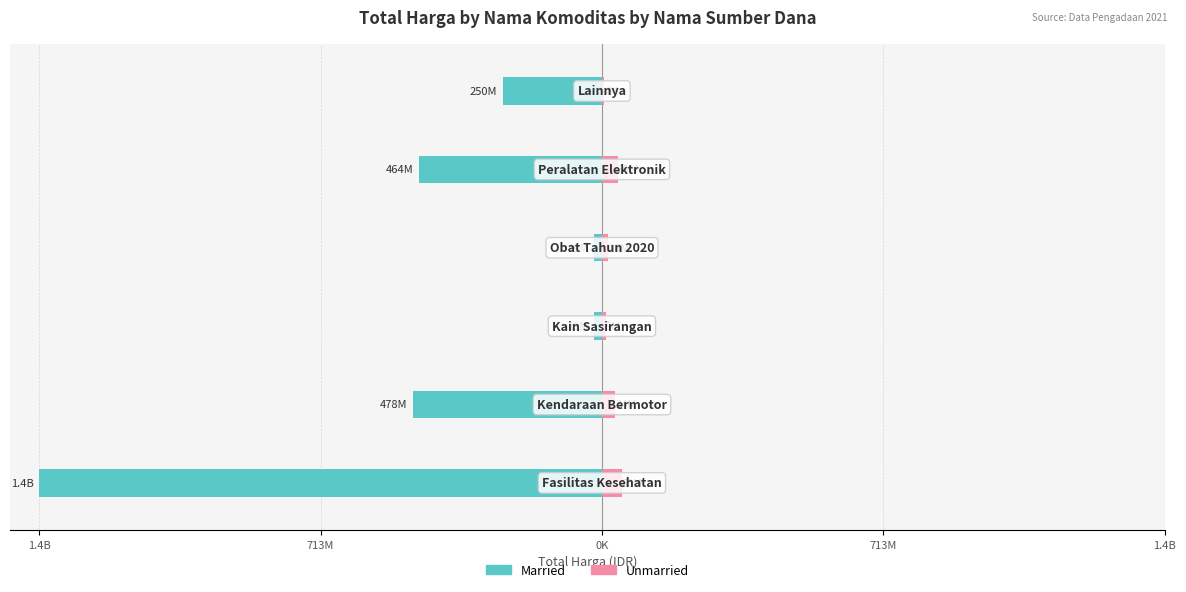

What are all the series names shown in the legend?

Married, Unmarried